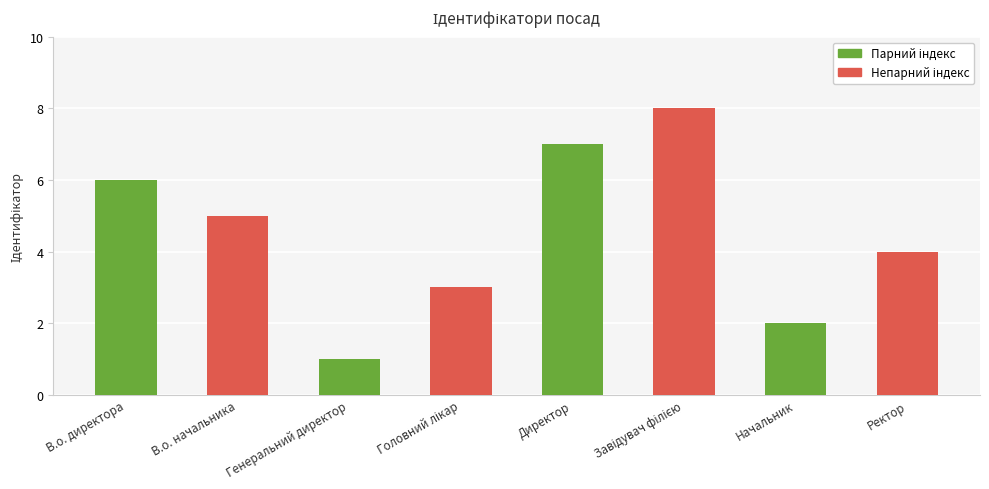

What position from the right is Генеральний директор?

6